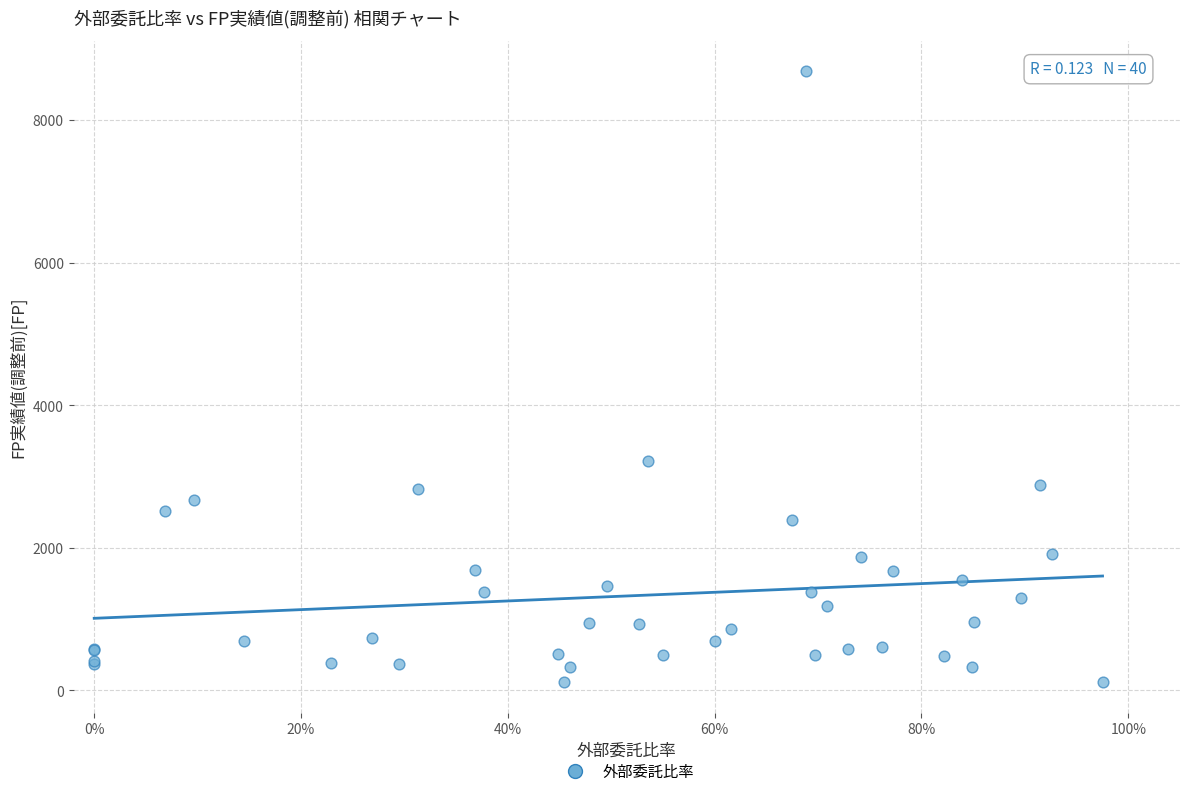

What Y value in the scatter plot is closest to 4400?

3220